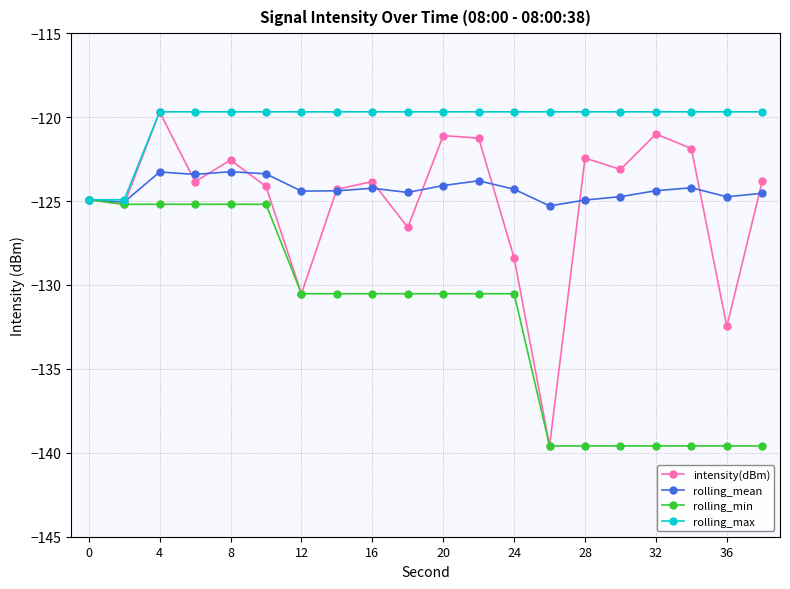

True or false: intensity(dBm) has more than 1 interior local peaks.

True